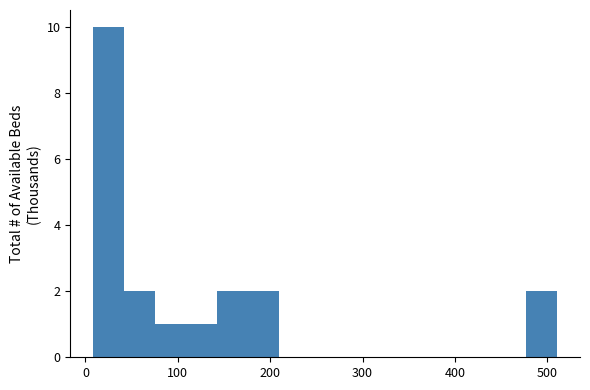

Around what value on the x-axis is the tallest bar? Give the approximate position of its centre, as read against the axis.

30